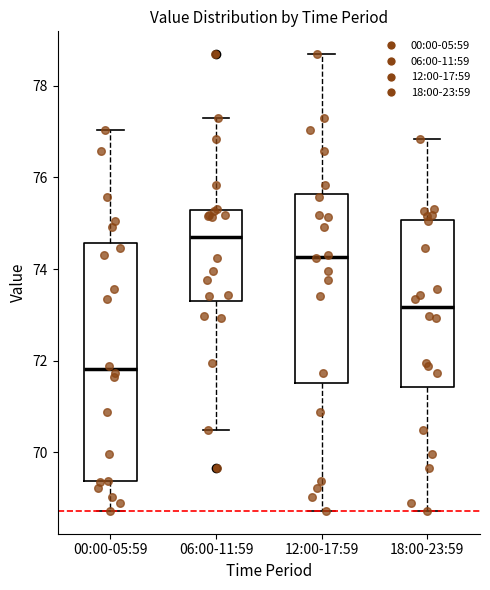

Reading left to right, read every box against the y-axis: the position of its median line, the range the box covers, and the ends of its whiskers. The values are not printed on the chart, so give them approximately, as read against the axis.

00:00-05:59: median 71.8, box 69.4 to 74.6, whiskers 68.8 to 77.0
06:00-11:59: median 74.6, box 73.2 to 75.2, whiskers 70.4 to 77.4
12:00-17:59: median 74.2, box 71.6 to 75.6, whiskers 68.8 to 78.6
18:00-23:59: median 73.2, box 71.4 to 75.0, whiskers 68.8 to 76.8